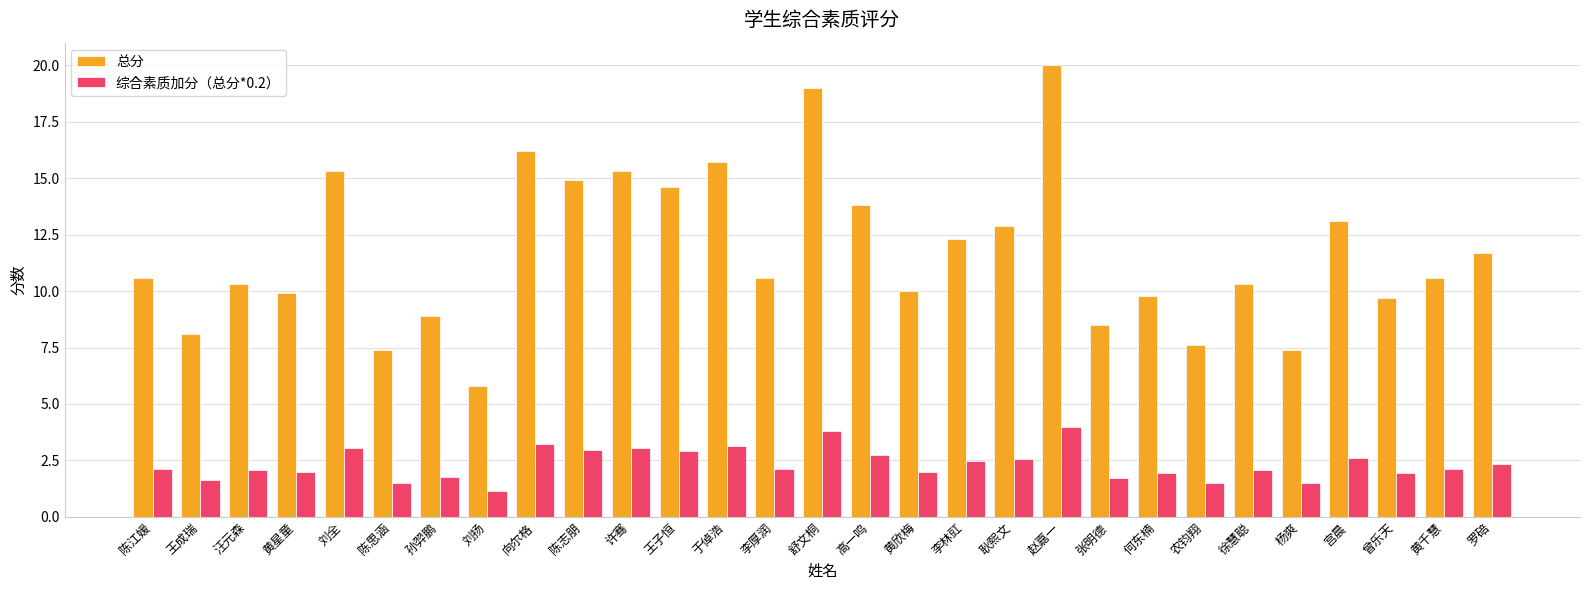

Where does the 综合素质加分（总分*0.2） series first go above 2?

陈江媛